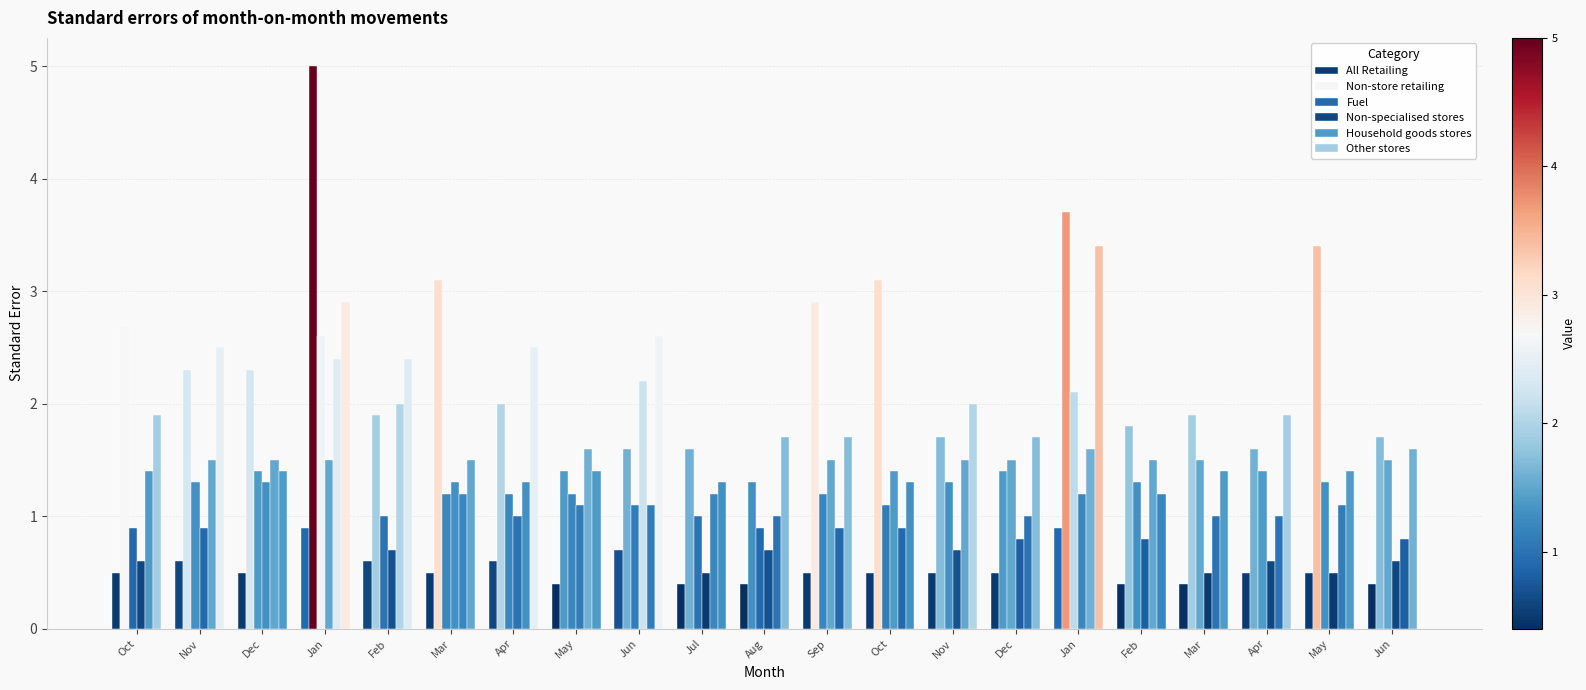

How many groups of bars are there?

21